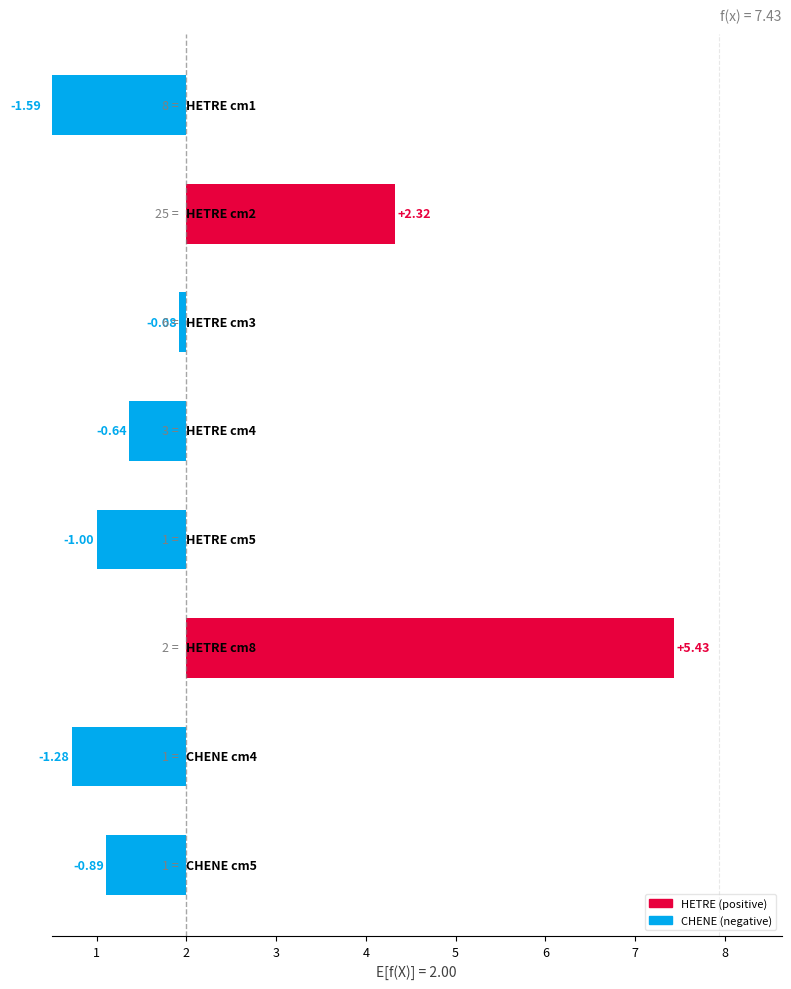

What is the label of the 8th bar from the left?

cm=5(CHENE)